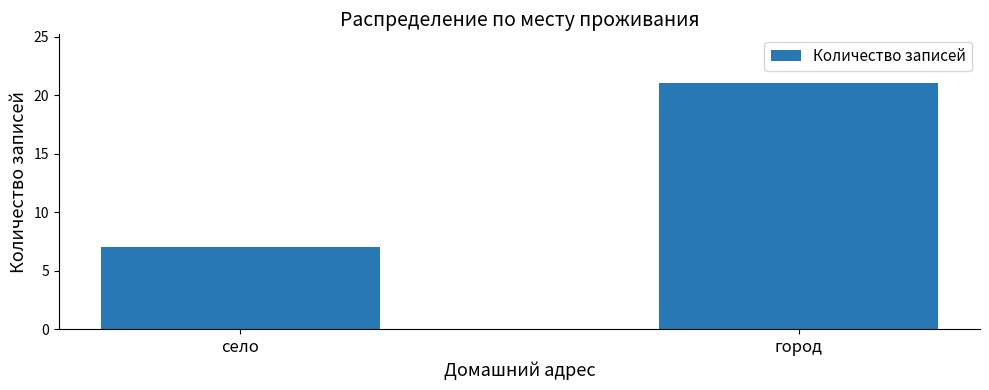

How many values are between 7 and 21?

2